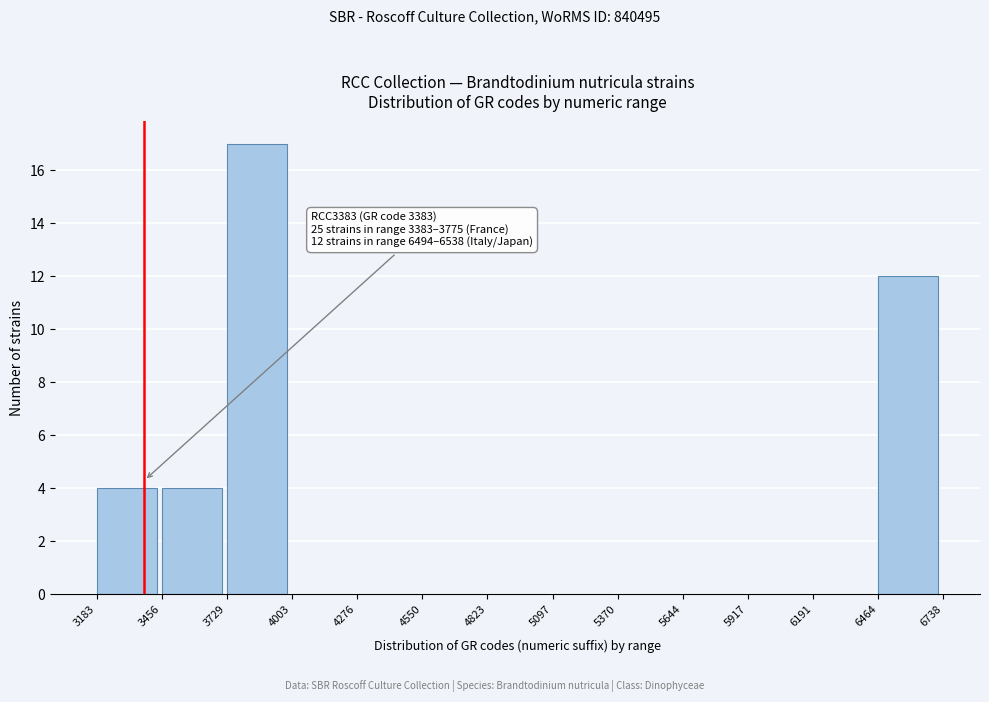

Which range on the x-axis has the tallest bar?

3729 to 4003